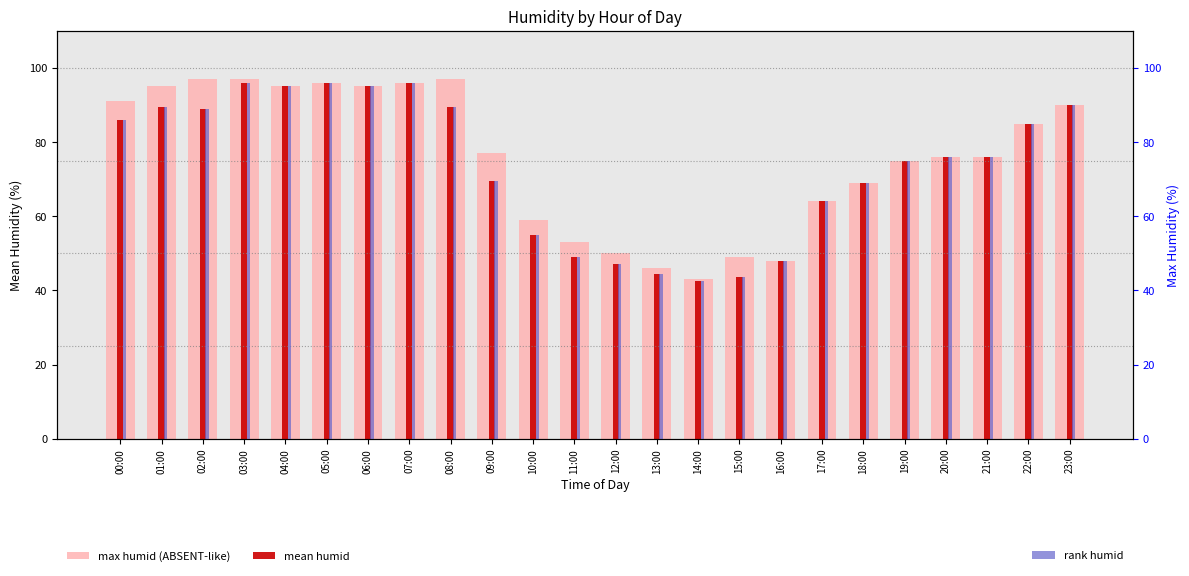

Where does the mean humid series first go above 76?

00:00